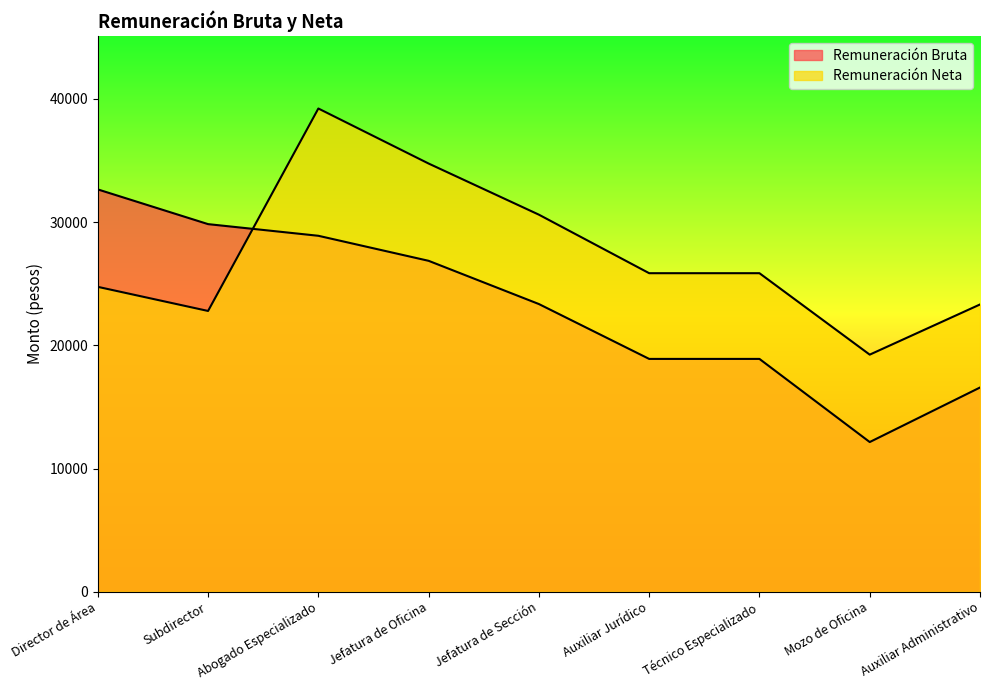

Which category has the highest value in the Remuneración Bruta series?

Director de Área